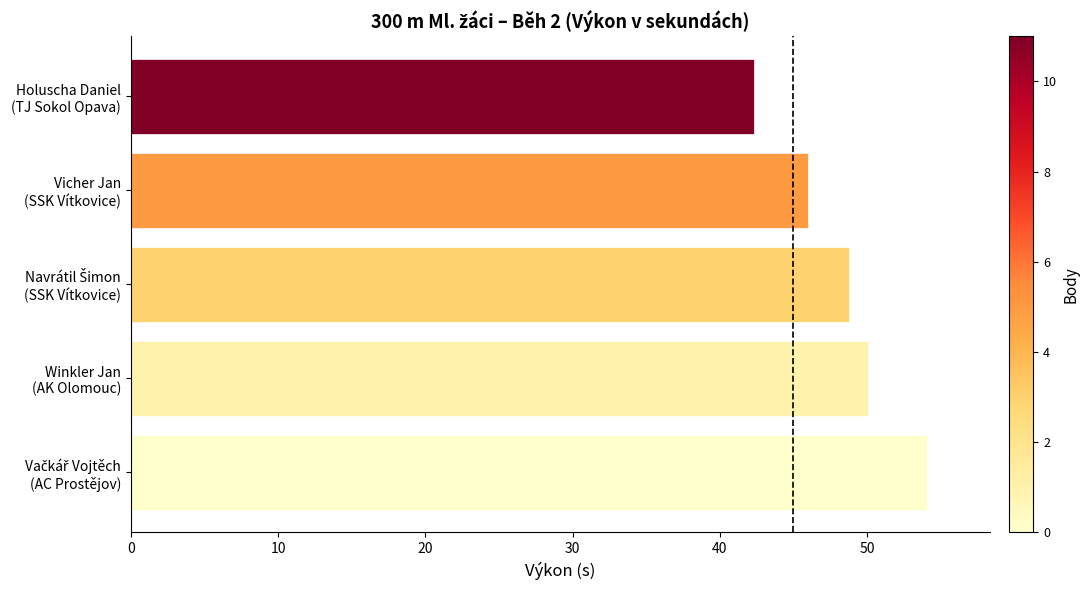

What is the difference between the second highest and second lowest values?

4.1